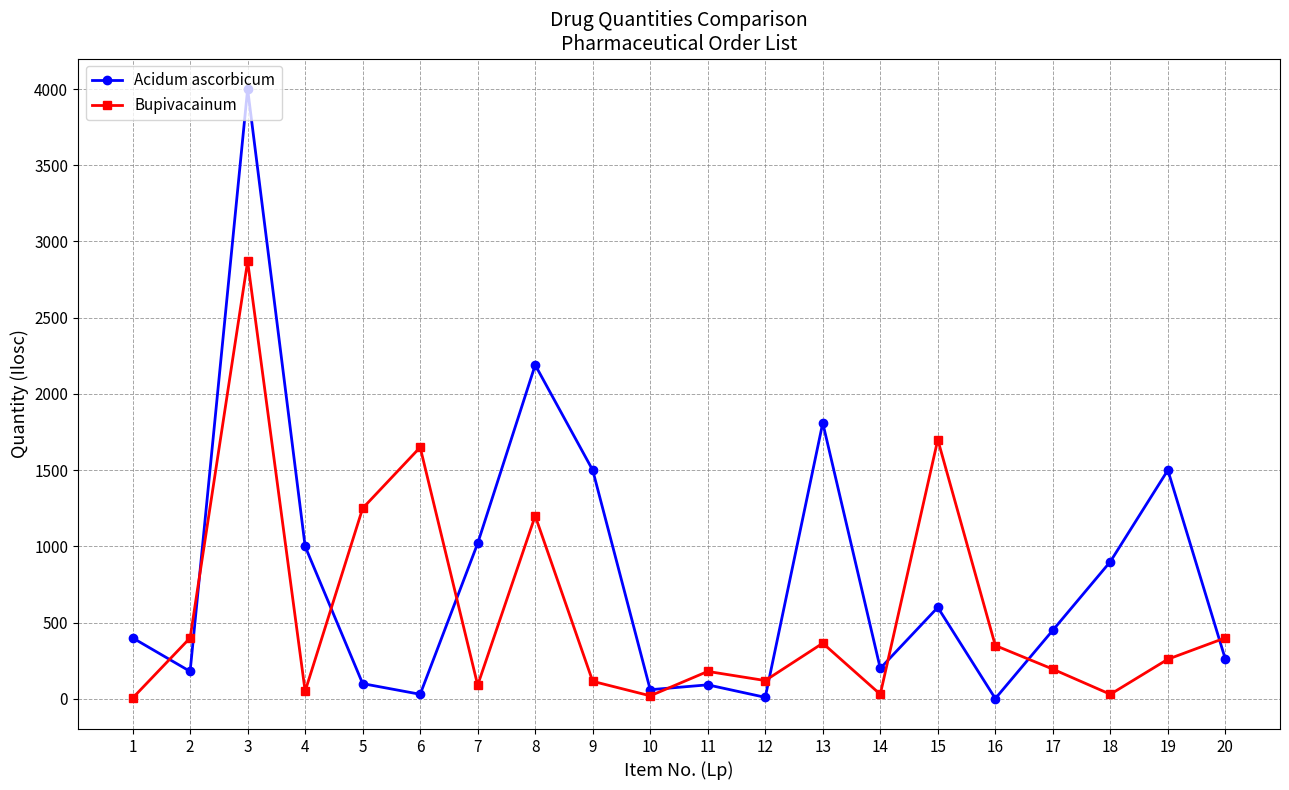

What is the value of the Acidum ascorbicum point at the 3rd from the left?

4000